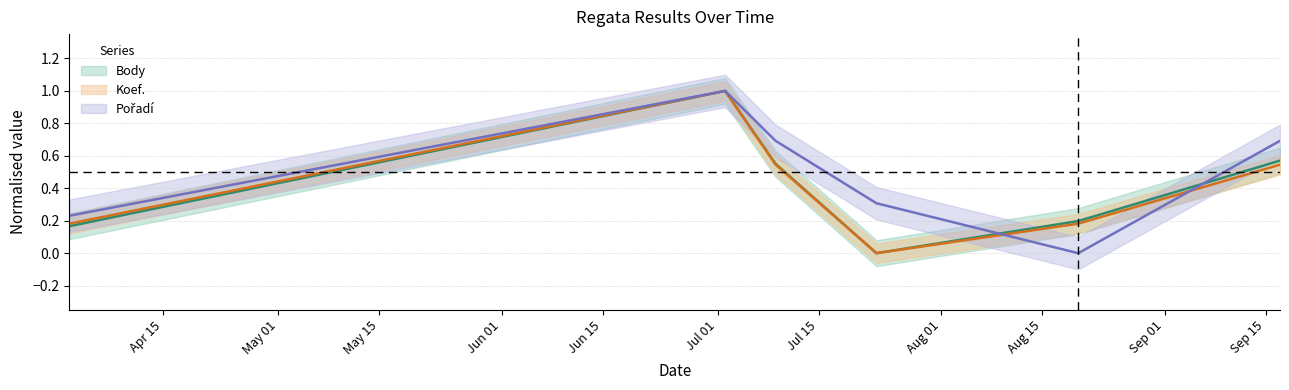

What is the label of the 1st point from the right?

2016-09-17